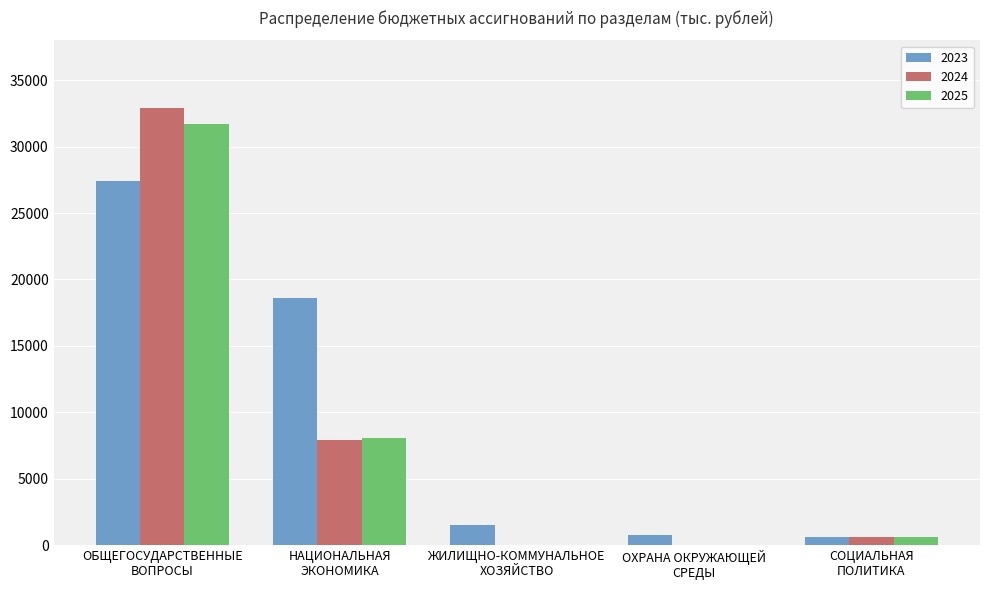

What are all the series names shown in the legend?

2023, 2024, 2025